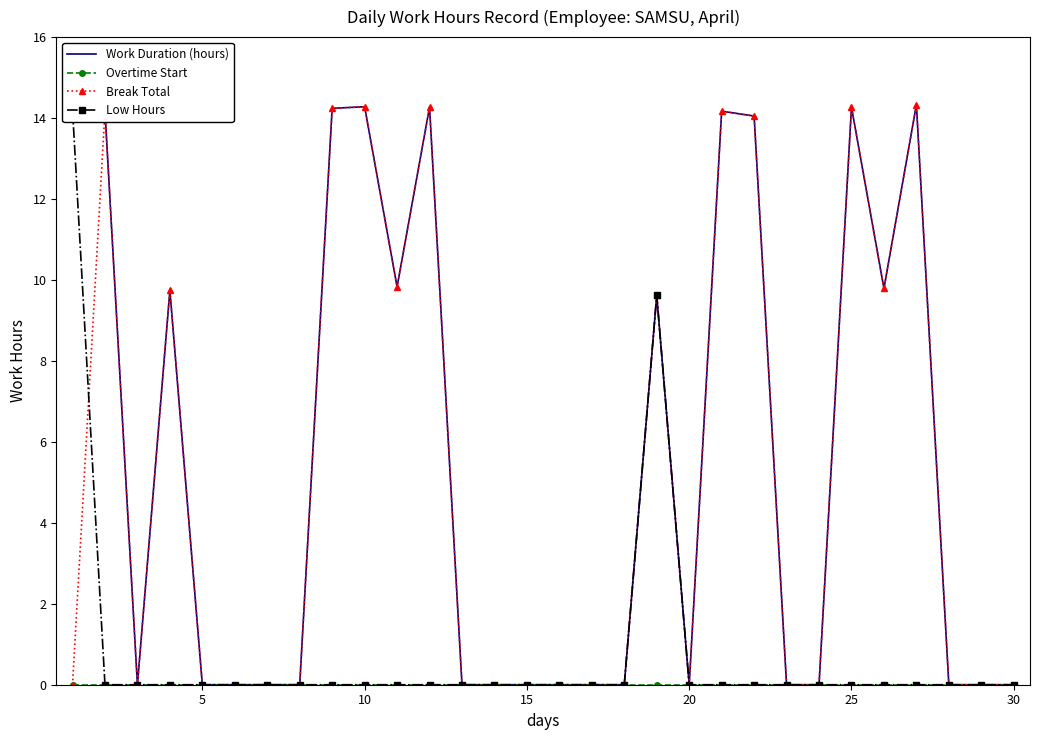

Which series has the largest total across all categories?

Work Duration (hours)